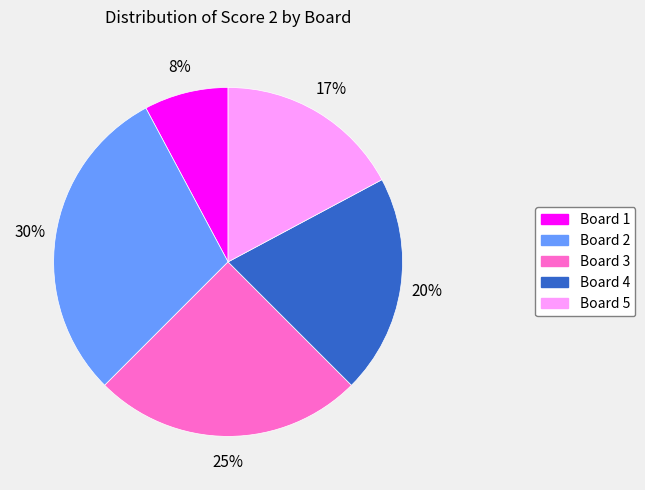

Approximately how many times larger is the value at Board 5 compared to Board 4?

0.8